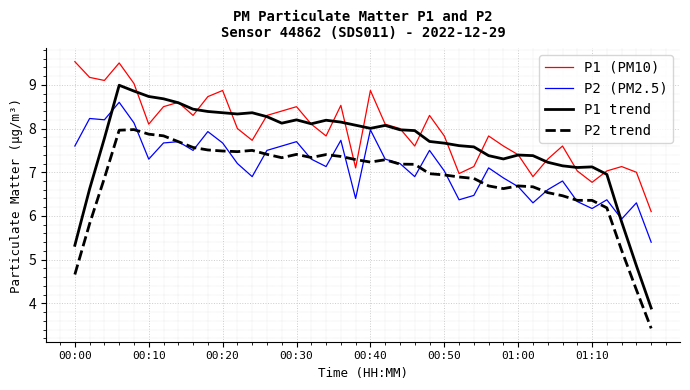

Which series has the largest total across all categories?

P1 (PM10)